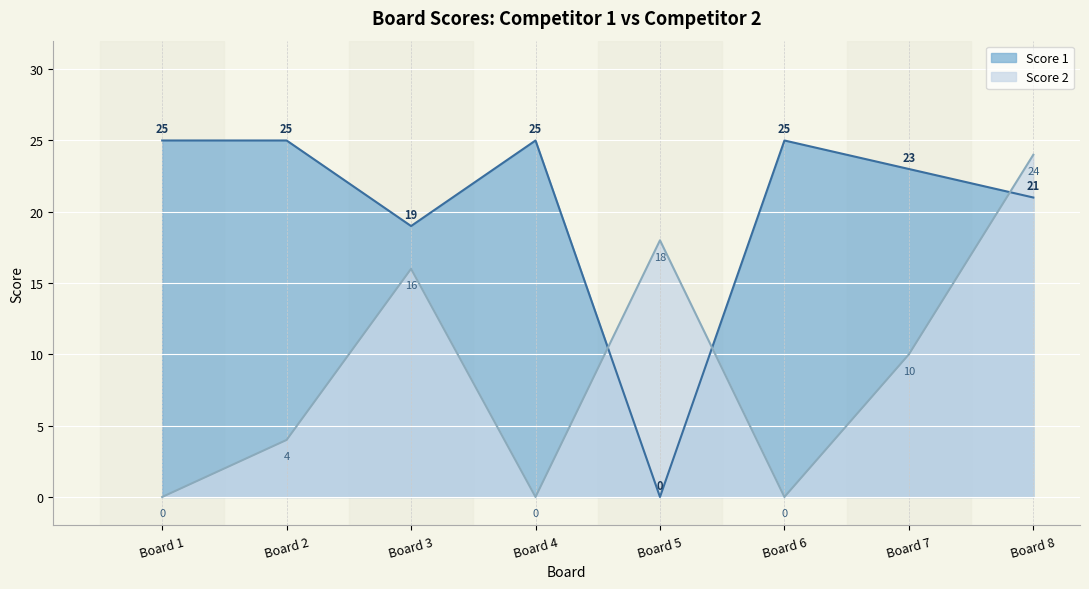

Which series changed the most between Board 1 and Board 2?

Score 2